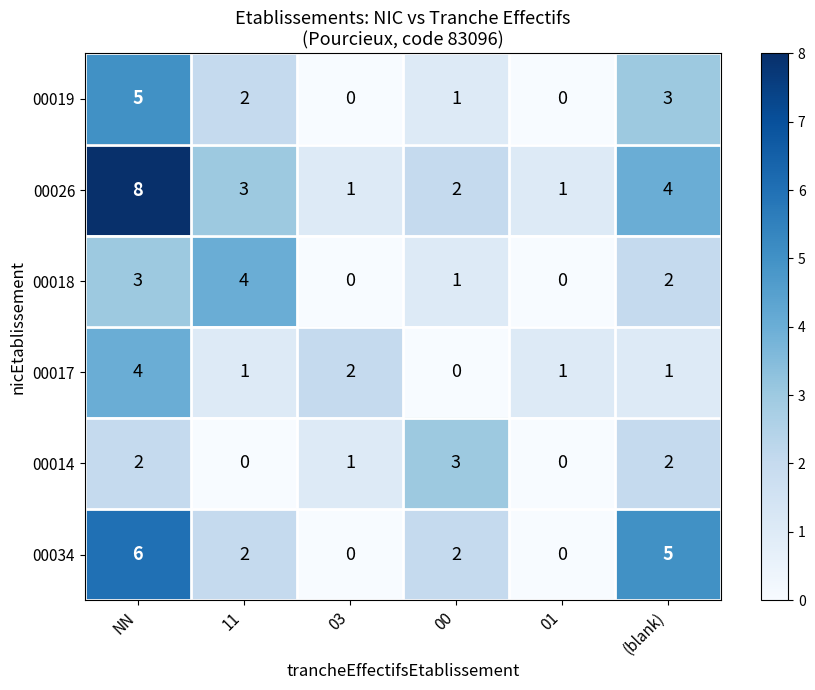

What is the difference between the maximum and minimum values in the 00014 series?

3